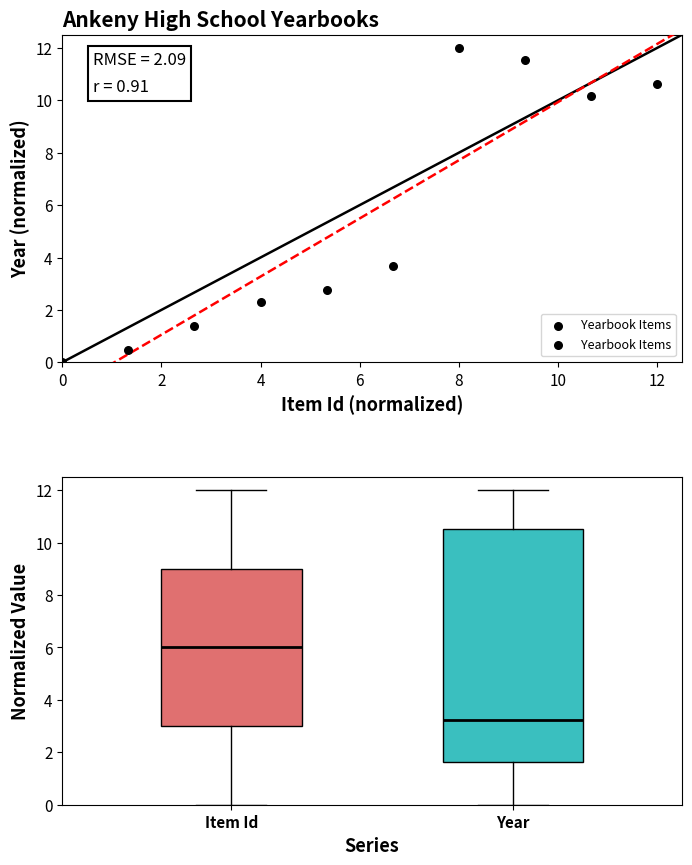

What is the average Y value?

5.5